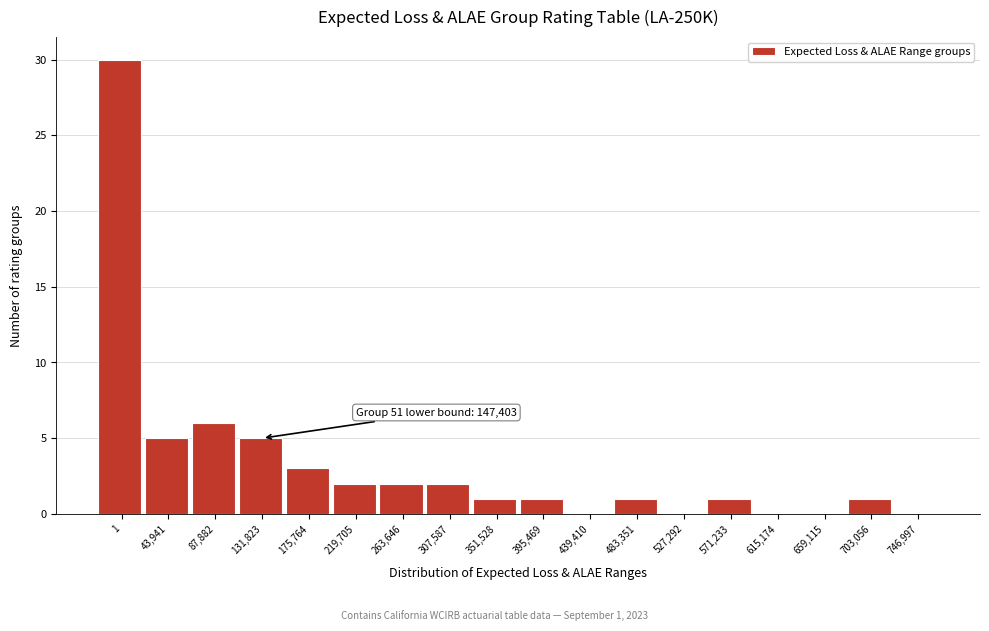

Reading left to right, what are all the values shown in this chart?

1=30	43,941=5	87,882=6	131,823=5	175,764=3	219,705=2	263,646=2	307,587=2	351,528=1	395,469=1	439,410=0	483,351=1	527,292=0	571,233=1	615,174=0	659,115=0	703,056=1	746,997=0